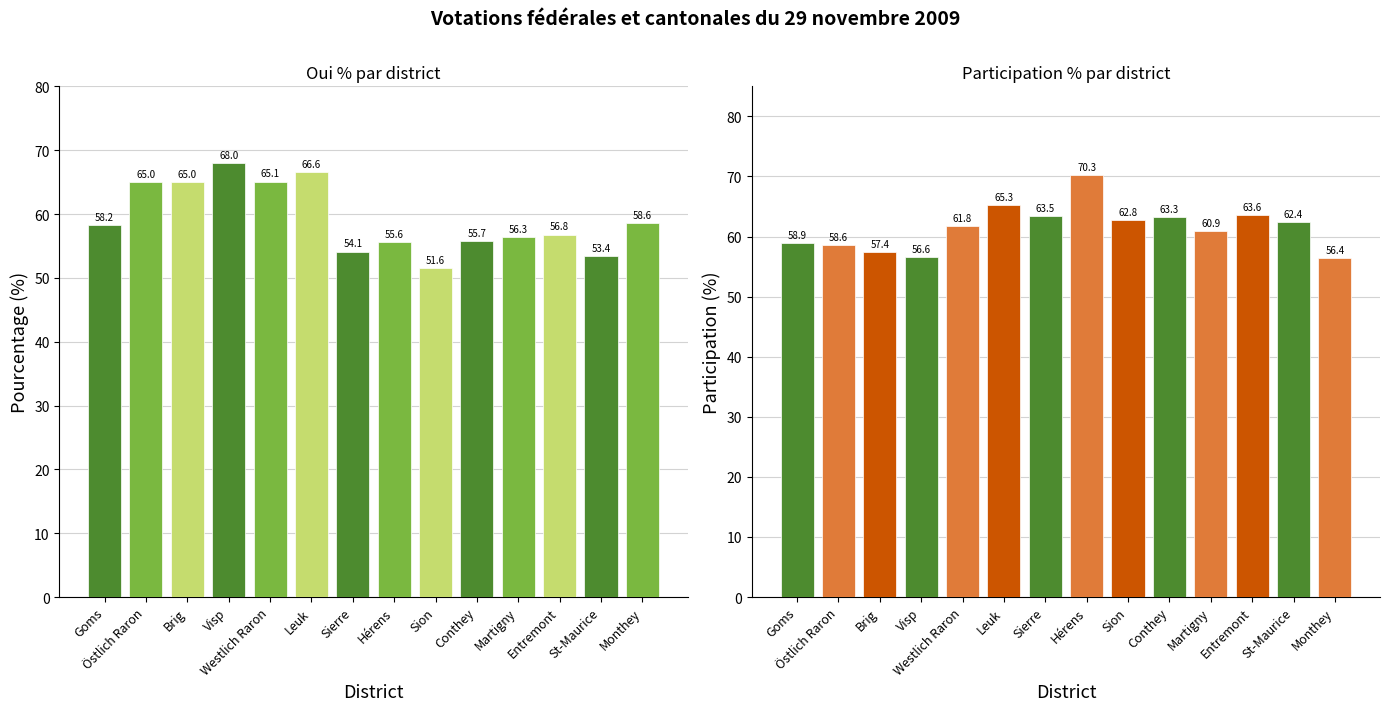

The value of Participation % at Brig is 57.4. True or false?

True